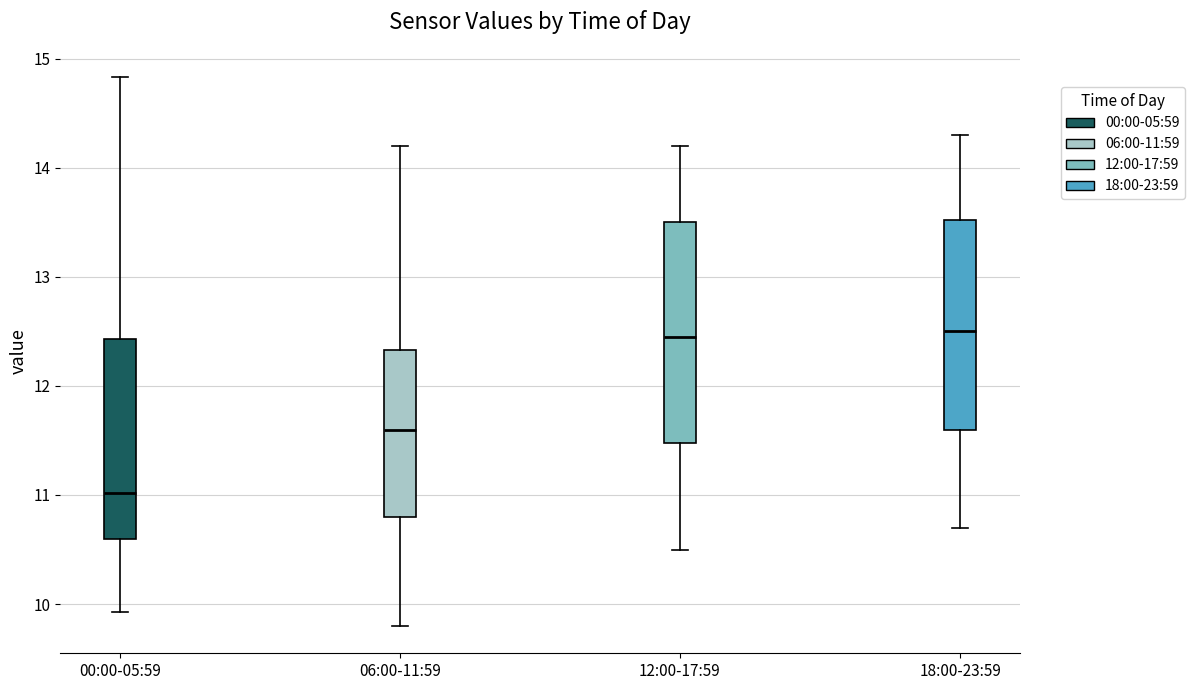

Which box has the lowest median line?

00:00-05:59